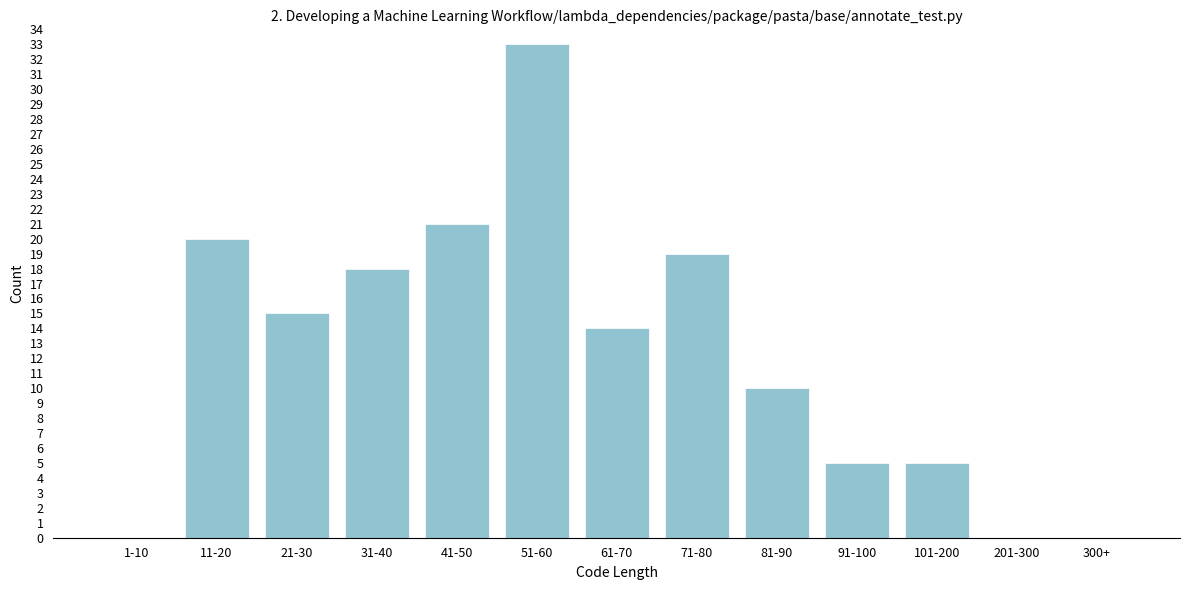

Reading left to right, list all the values displayed in this chart.

1-10=0	11-20=20	21-30=15	31-40=18	41-50=21	51-60=33	61-70=14	71-80=19	81-90=10	91-100=5	101-200=5	201-300=0	300+=0